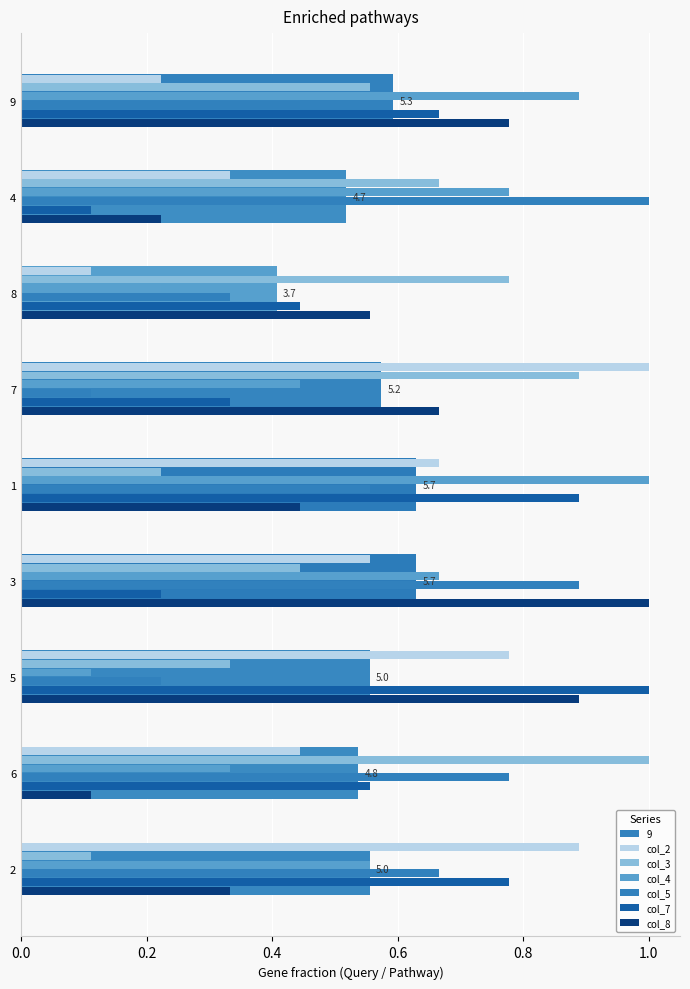

What is the spread (max minus min) of values at 7?

0.9